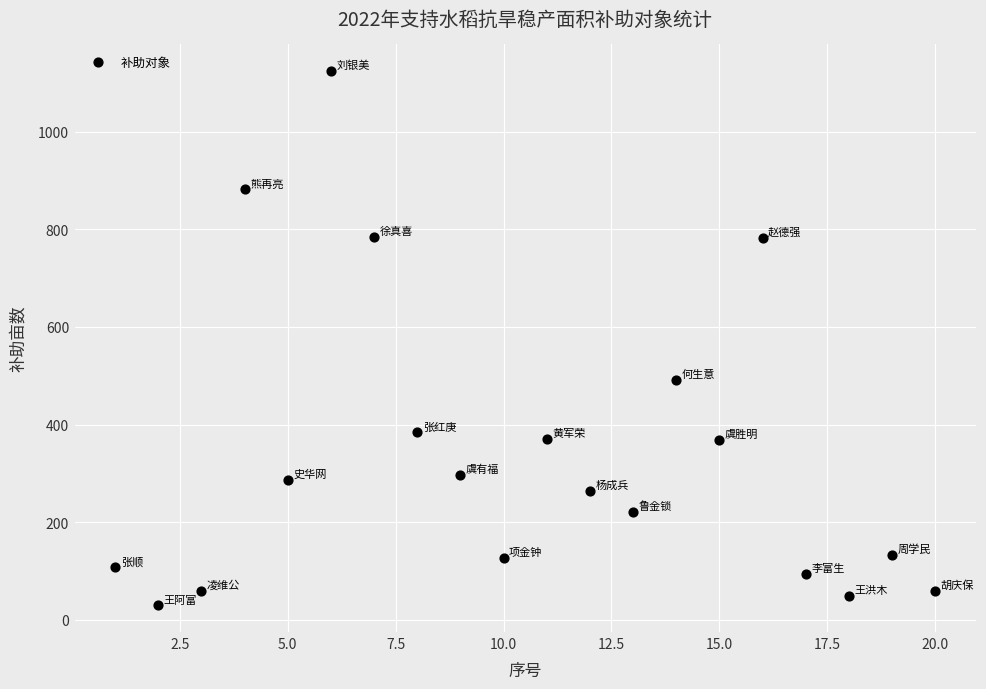

What is the range of Y values (max minus min)?

1093.8